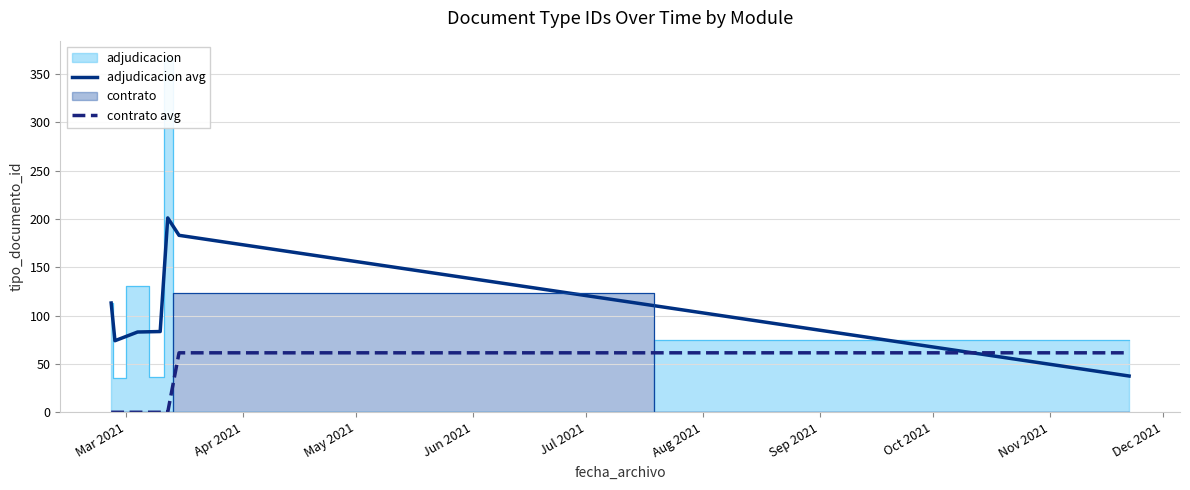

Which series has the largest total across all categories?

adjudicacion avg